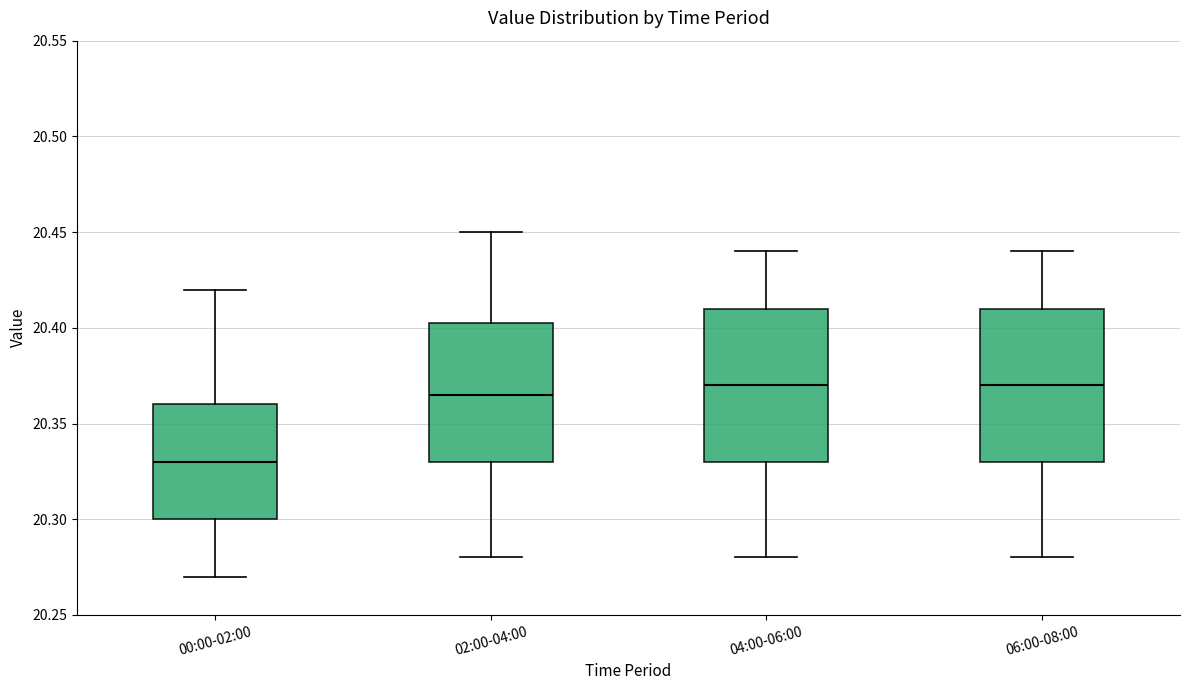

Reading left to right, read every box against the y-axis: the position of its median line, the range the box covers, and the ends of its whiskers. The values are not printed on the chart, so give them approximately, as read against the axis.

00:00-02:00: median 20.330, box 20.300 to 20.360, whiskers 20.270 to 20.420
02:00-04:00: median 20.365, box 20.330 to 20.405, whiskers 20.280 to 20.450
04:00-06:00: median 20.370, box 20.330 to 20.410, whiskers 20.280 to 20.440
06:00-08:00: median 20.370, box 20.330 to 20.410, whiskers 20.280 to 20.440